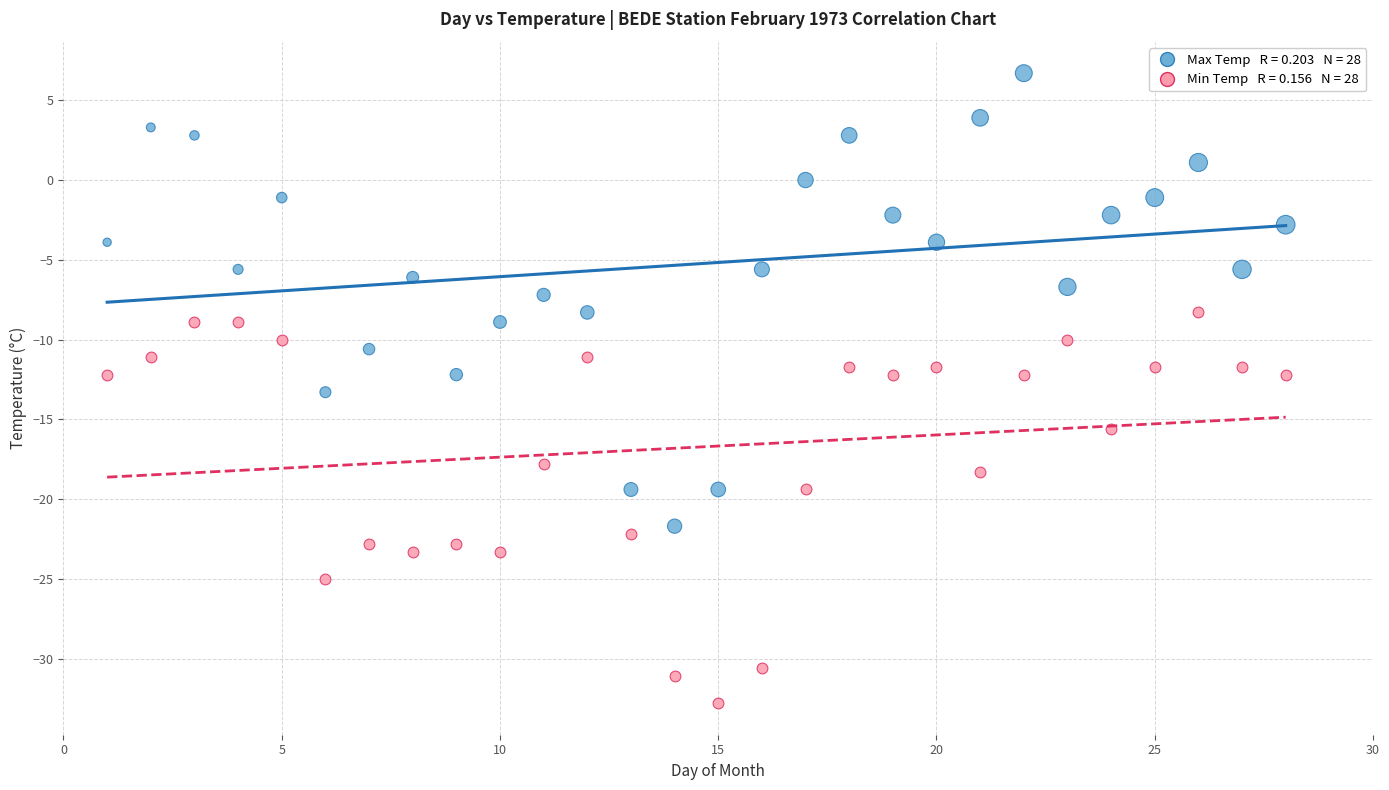

Across all data points, what is the range of X values (max minus min)?

27.0